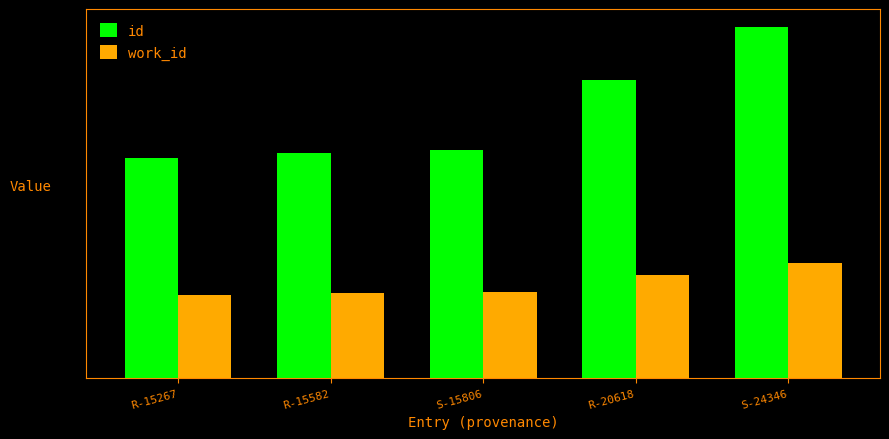

Is the value of work_id at R-15582 greater than the value of id at R-15582?

No